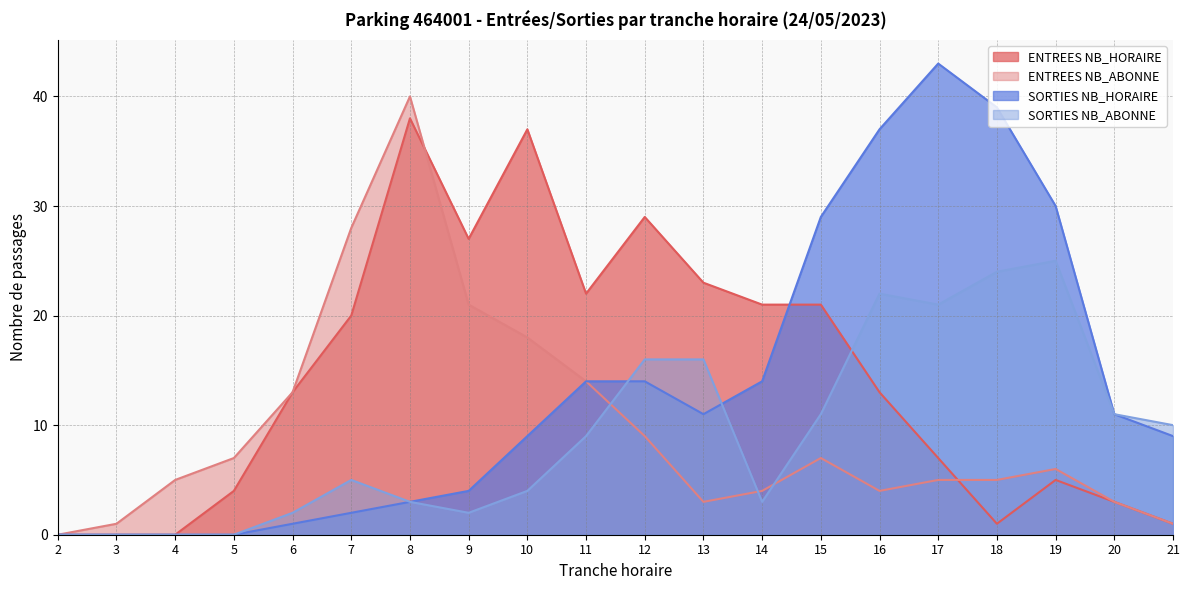

Reading left to right, list all the values displayed in this chart.

ENTREES NB_HORAIRE: 2=0	3=0	4=0	5=4	6=13	7=20	8=38	9=27	10=37	11=22	12=29	13=23	14=21	15=21	16=13	17=7	18=1	19=5	20=3	21=1
ENTREES NB_ABONNE: 2=0	3=1	4=5	5=7	6=13	7=28	8=40	9=21	10=18	11=14	12=9	13=3	14=4	15=7	16=4	17=5	18=5	19=6	20=3	21=1
SORTIES NB_HORAIRE: 2=0	3=0	4=0	5=0	6=1	7=2	8=3	9=4	10=9	11=14	12=14	13=11	14=14	15=29	16=37	17=43	18=39	19=30	20=11	21=9
SORTIES NB_ABONNE: 2=0	3=0	4=0	5=0	6=2	7=5	8=3	9=2	10=4	11=9	12=16	13=16	14=3	15=11	16=22	17=21	18=24	19=25	20=11	21=10